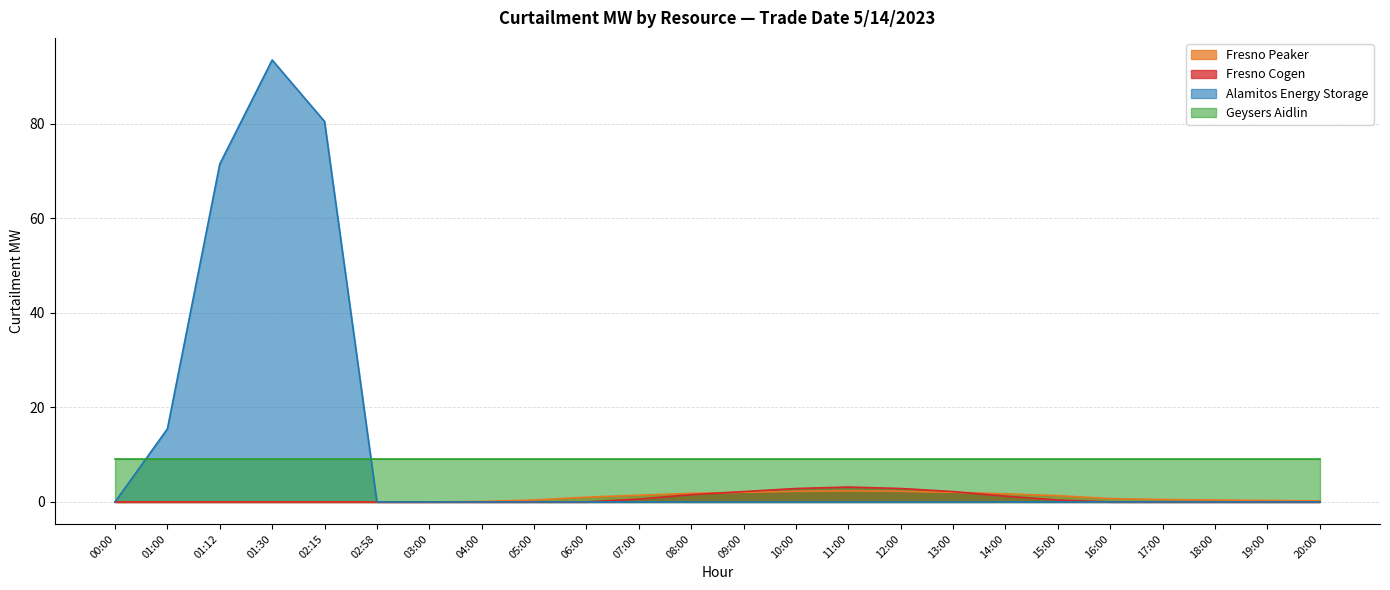

List the labels in order of Alamitos Energy Storage value, largest first.

01:30, 02:15, 01:12, 01:00, 00:00, 02:58, 03:00, 04:00, 05:00, 06:00, 07:00, 08:00, 09:00, 10:00, 11:00, 12:00, 13:00, 14:00, 15:00, 16:00, 17:00, 18:00, 19:00, 20:00